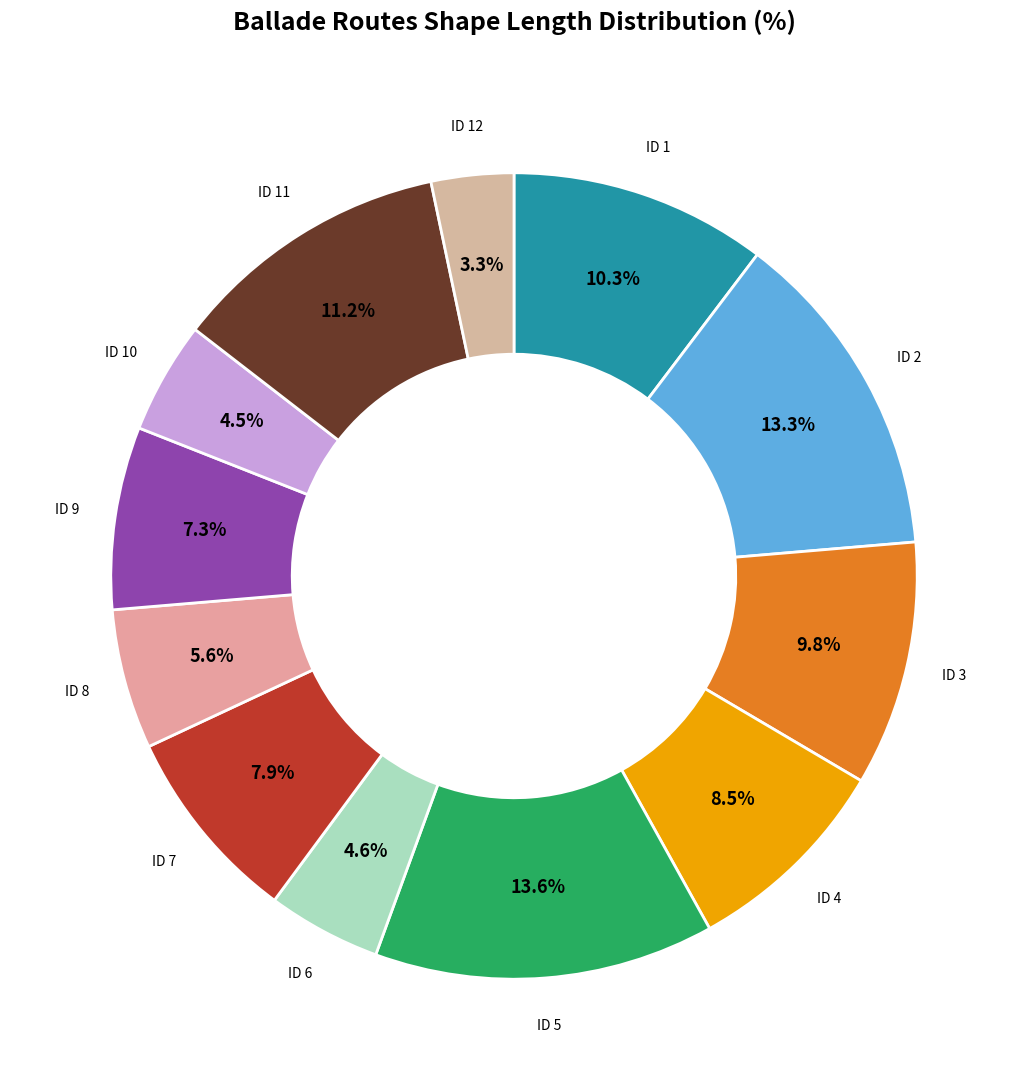

What is the total percentage of ID 12 and ID 7?

11.2%